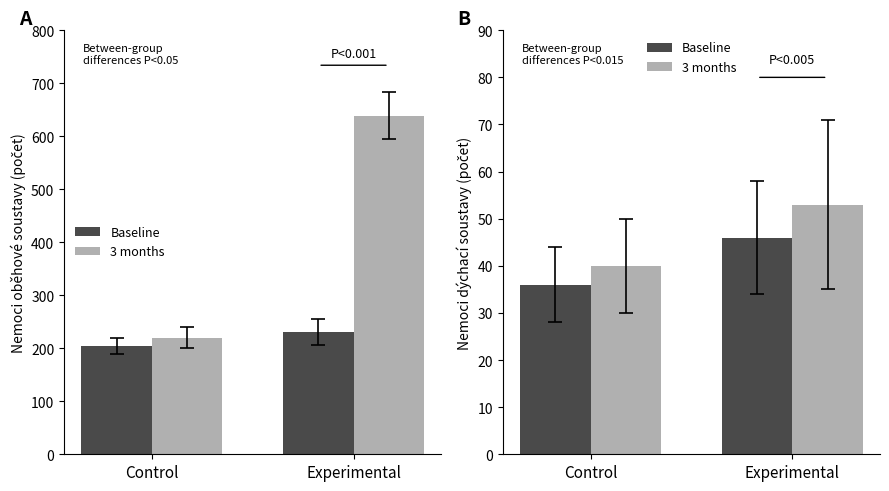

How many values in the 3 months series are below 53?

1